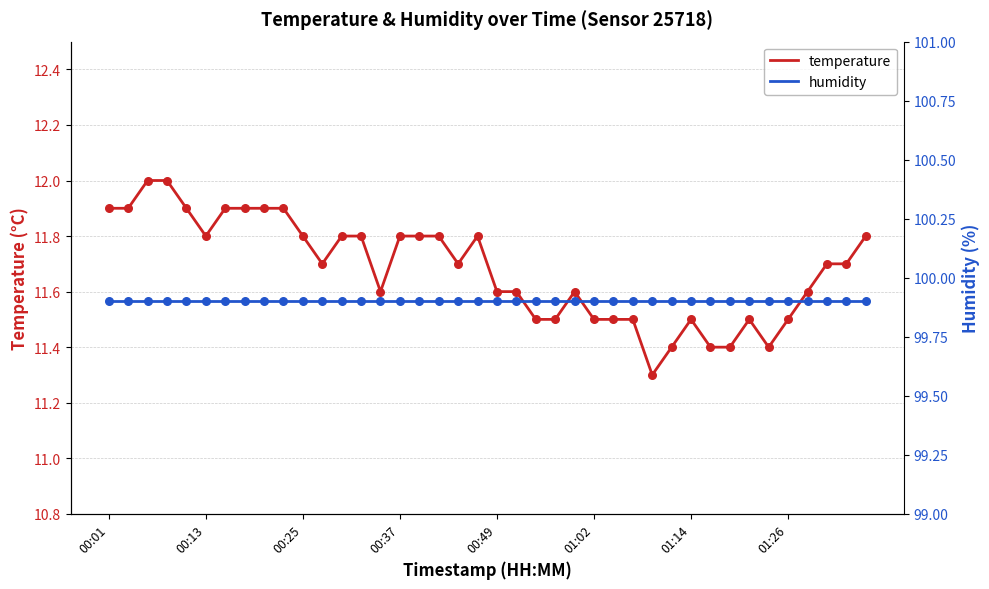

Which series has the largest total across all categories?

humidity